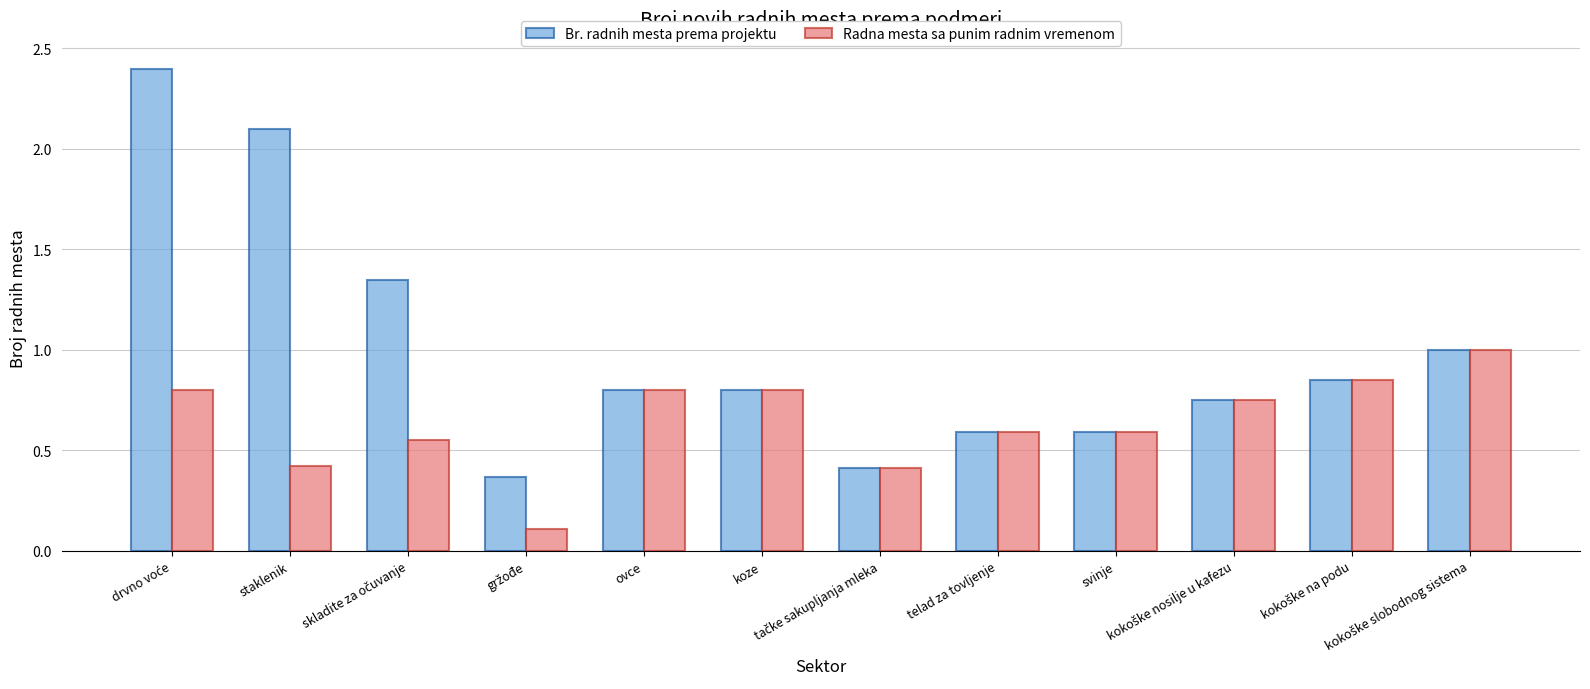

Which series has the largest total across all categories?

Br. radnih mesta prema projektu